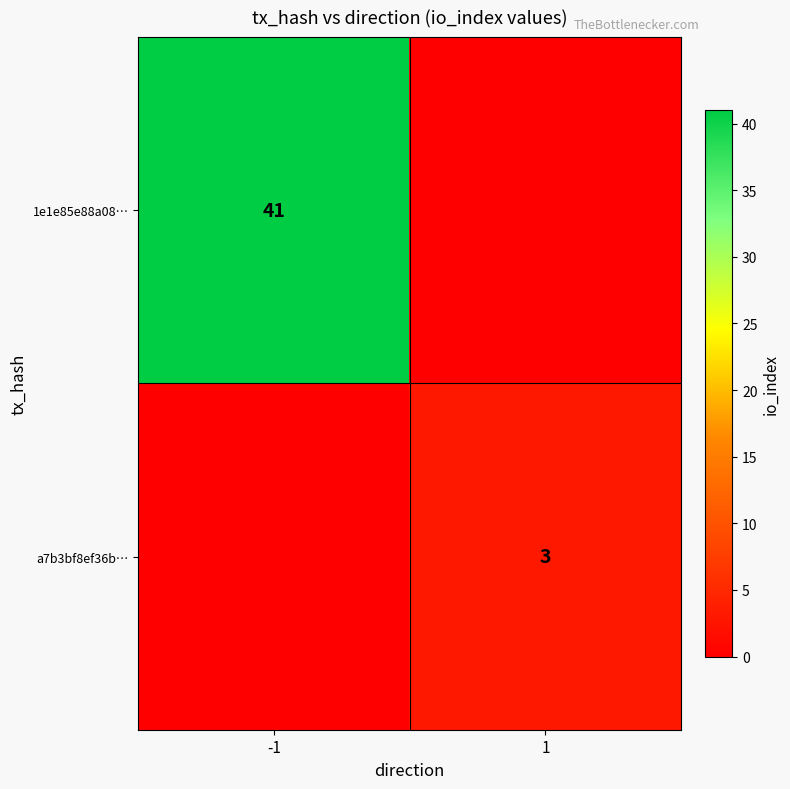

Is it true that a7b3bf8ef36b… equals 5 at 1?

False